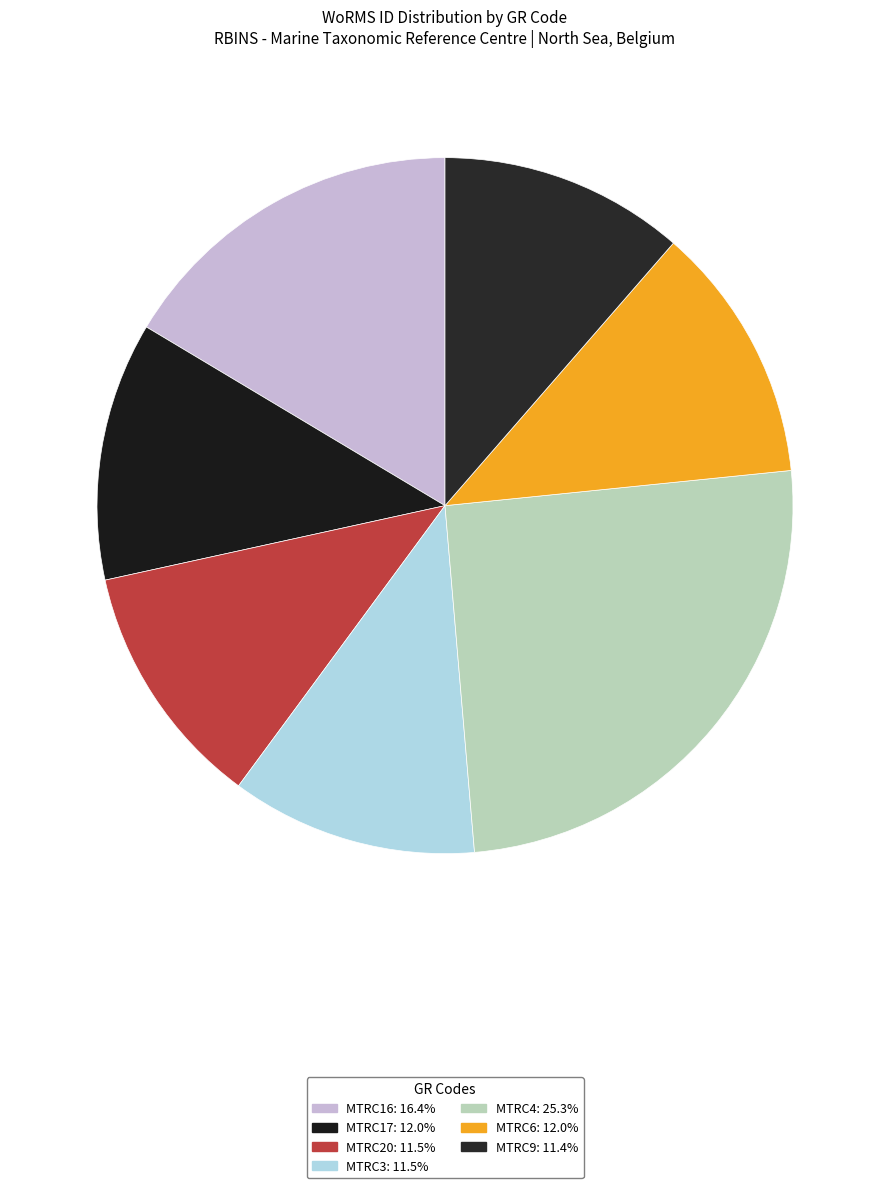

How many slices are in this pie chart?

7